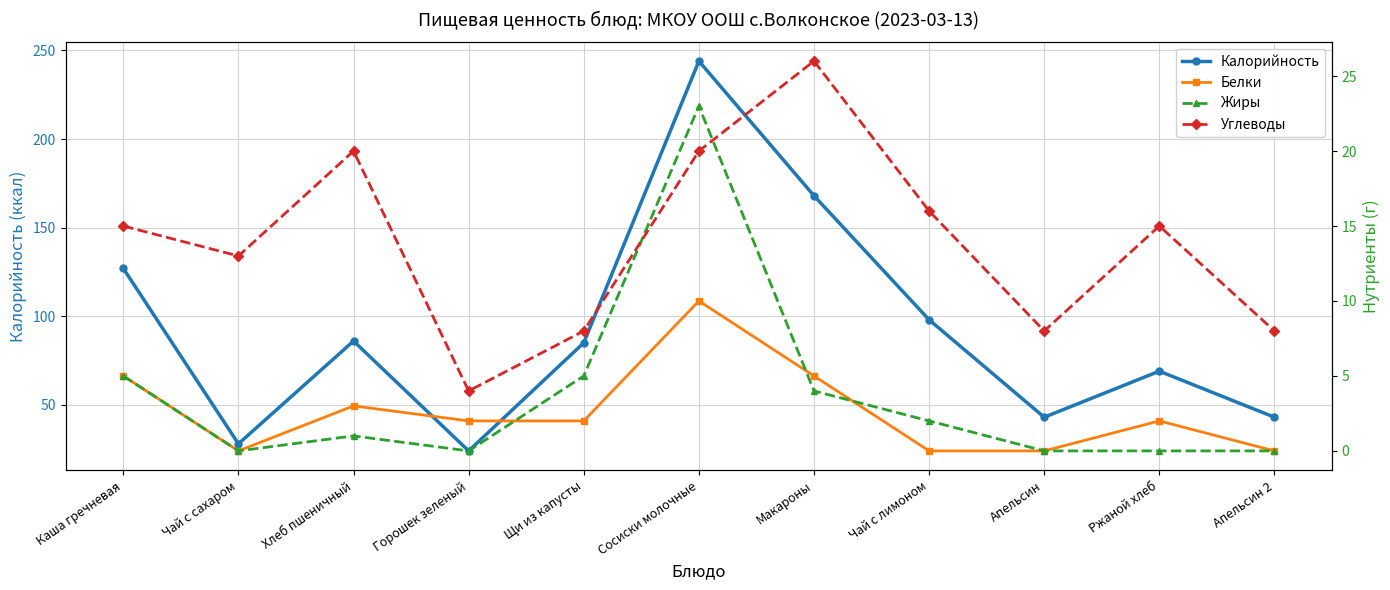

Is the value of Углеводы at Каша гречневая greater than the value of Калорийность at Каша гречневая?

No